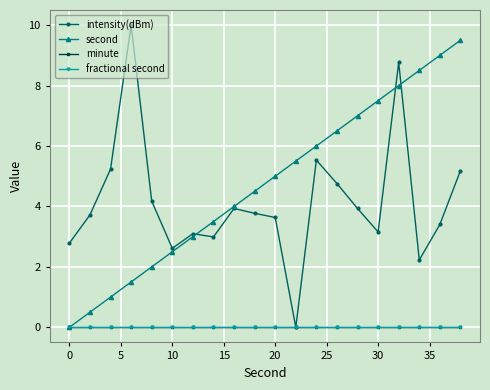

At how many categories does at least one series exceed 7?

6